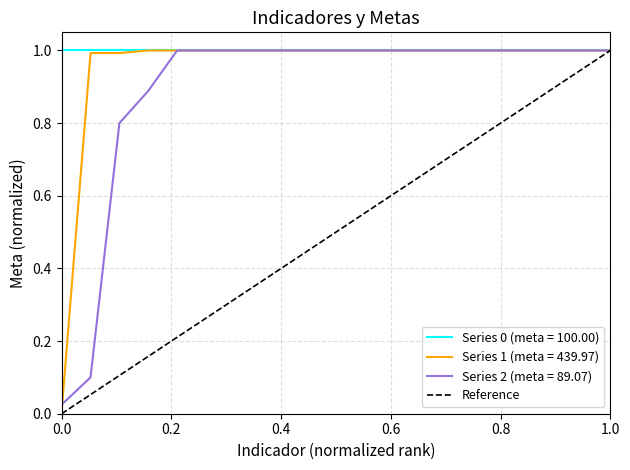

What is the maximum value for Series 1 (meta = 439.97)?

1.0